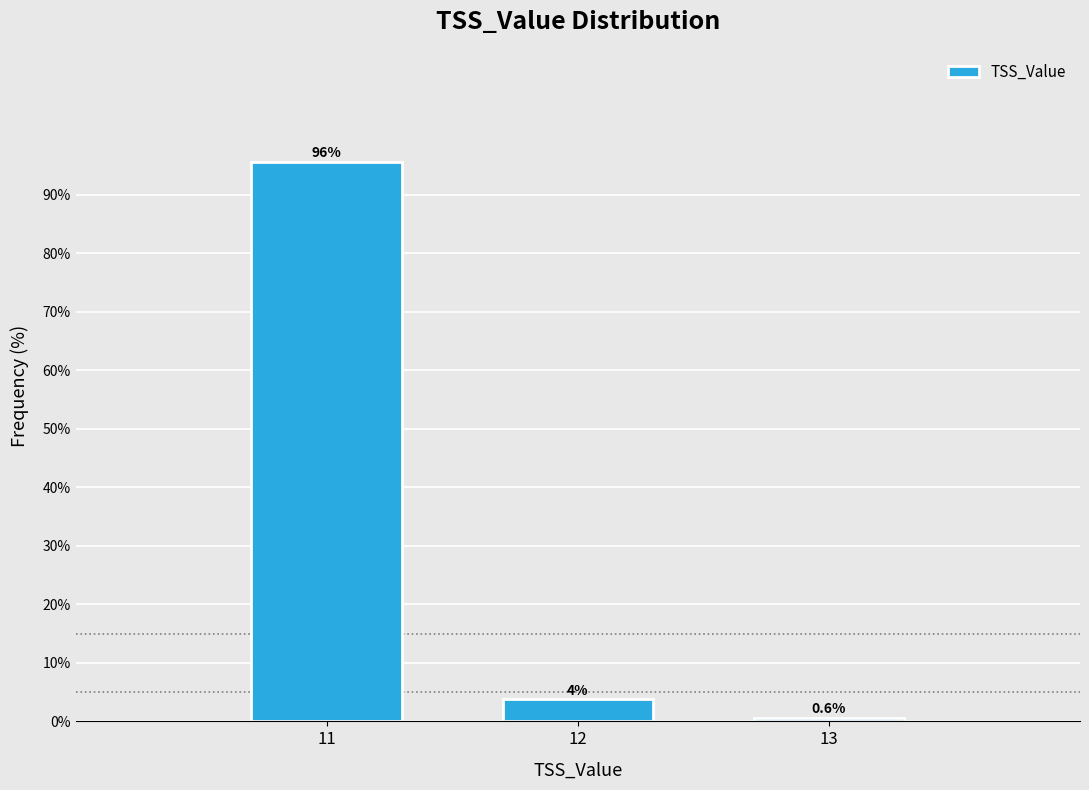

The chart shows a value of 0.6 at 13. True or false?

True